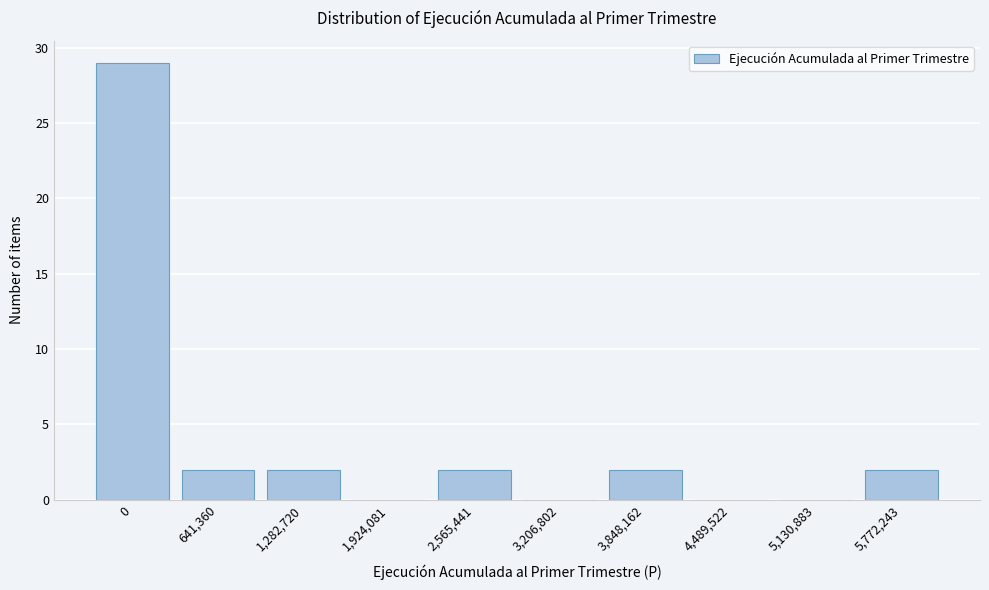

Reading left to right, transcribe all the data shown in this chart.

0=29	641,360=2	1,282,720=2	1,924,081=0	2,565,441=2	3,206,802=0	3,848,162=2	4,489,522=0	5,130,883=0	5,772,243=2